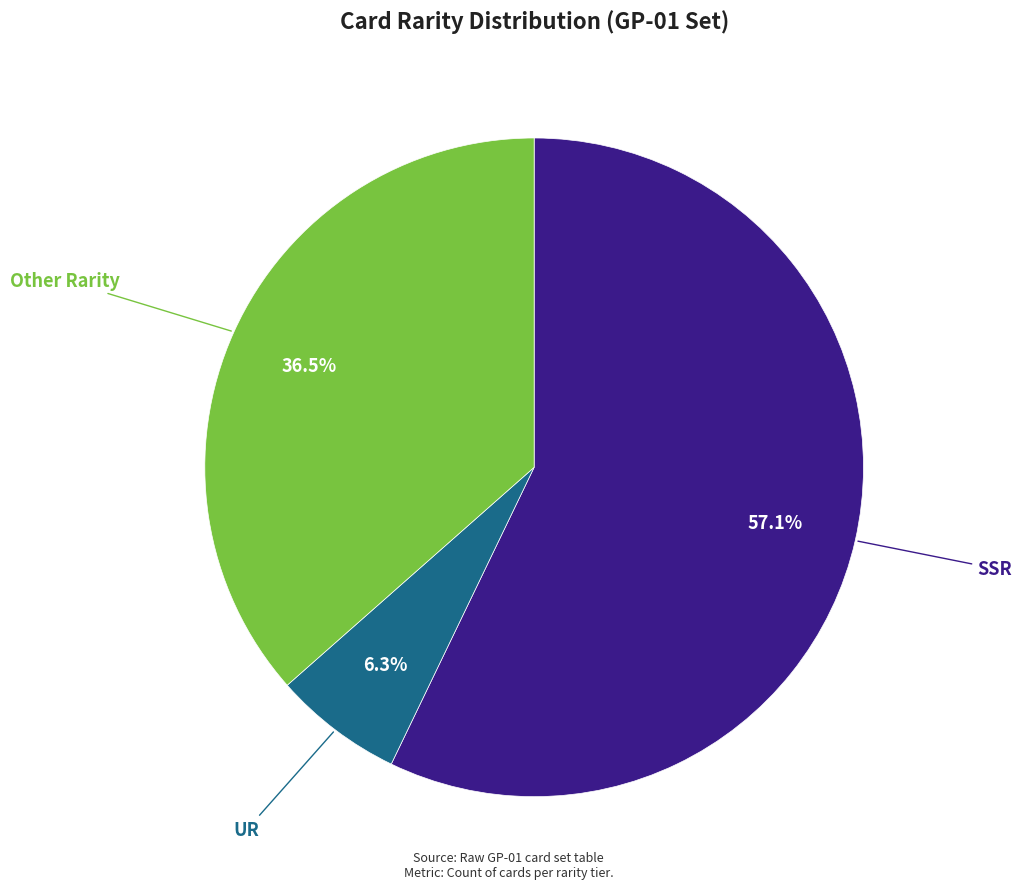

Is there any slice that represents more than half of the pie?

Yes